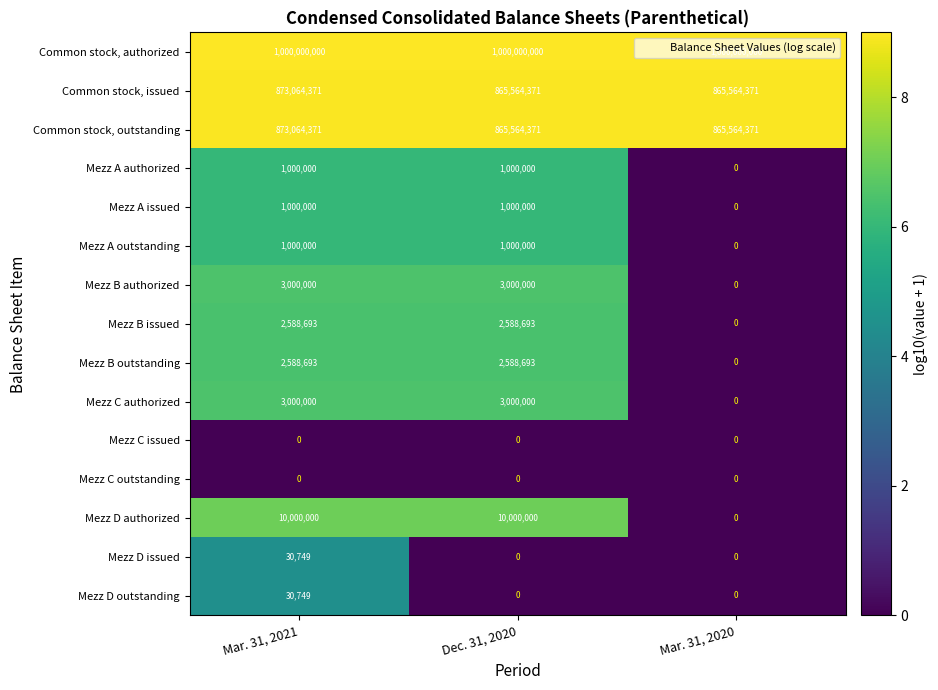

At how many categories does at least one series exceed 8?

3